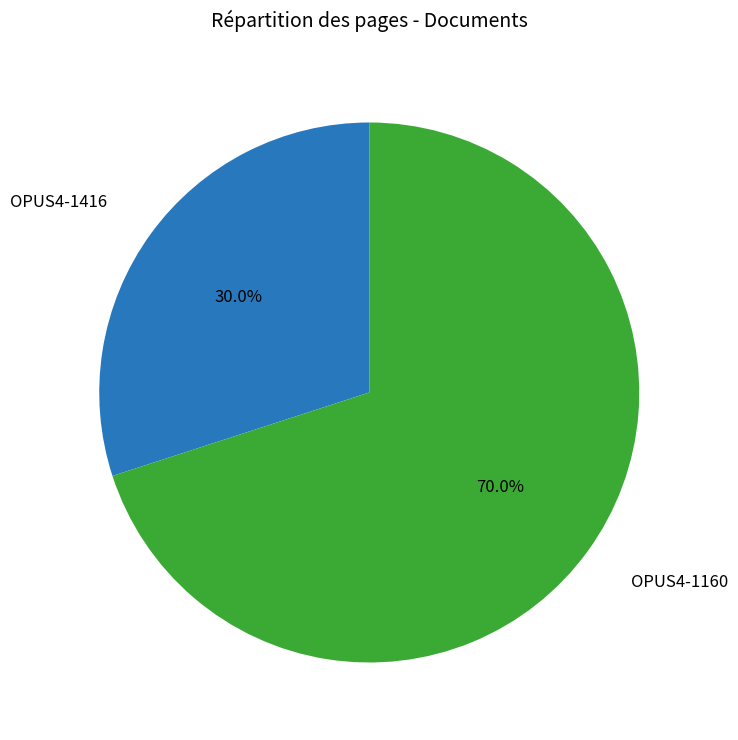

Count the number of slices in the pie.

2